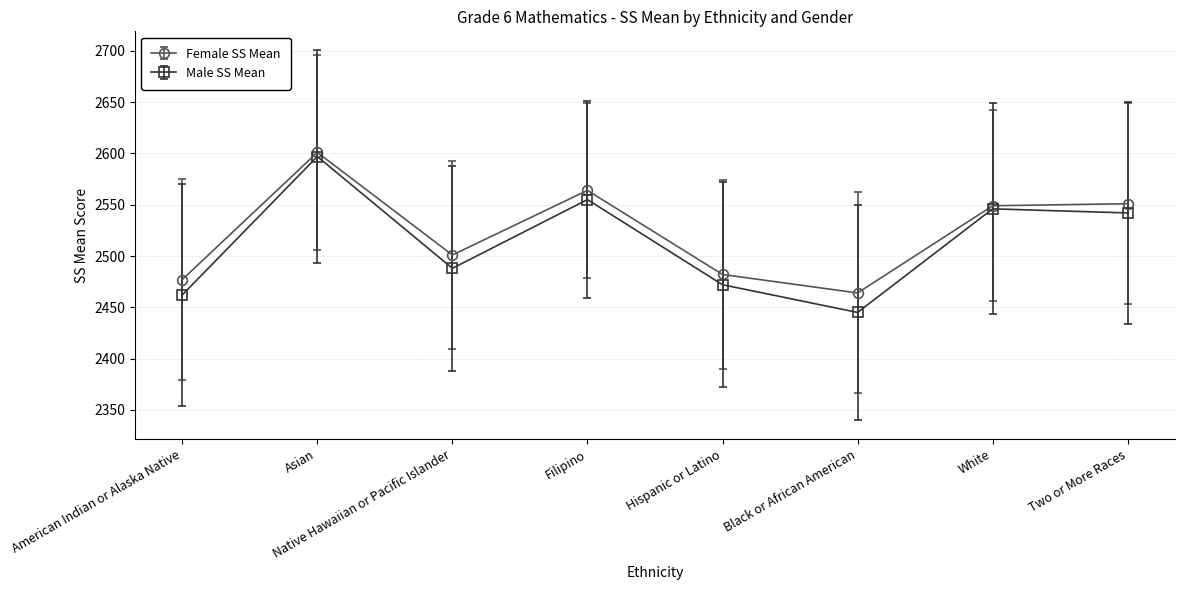

List the series in order of their peak value, lowest first.

Male SS Mean, Female SS Mean